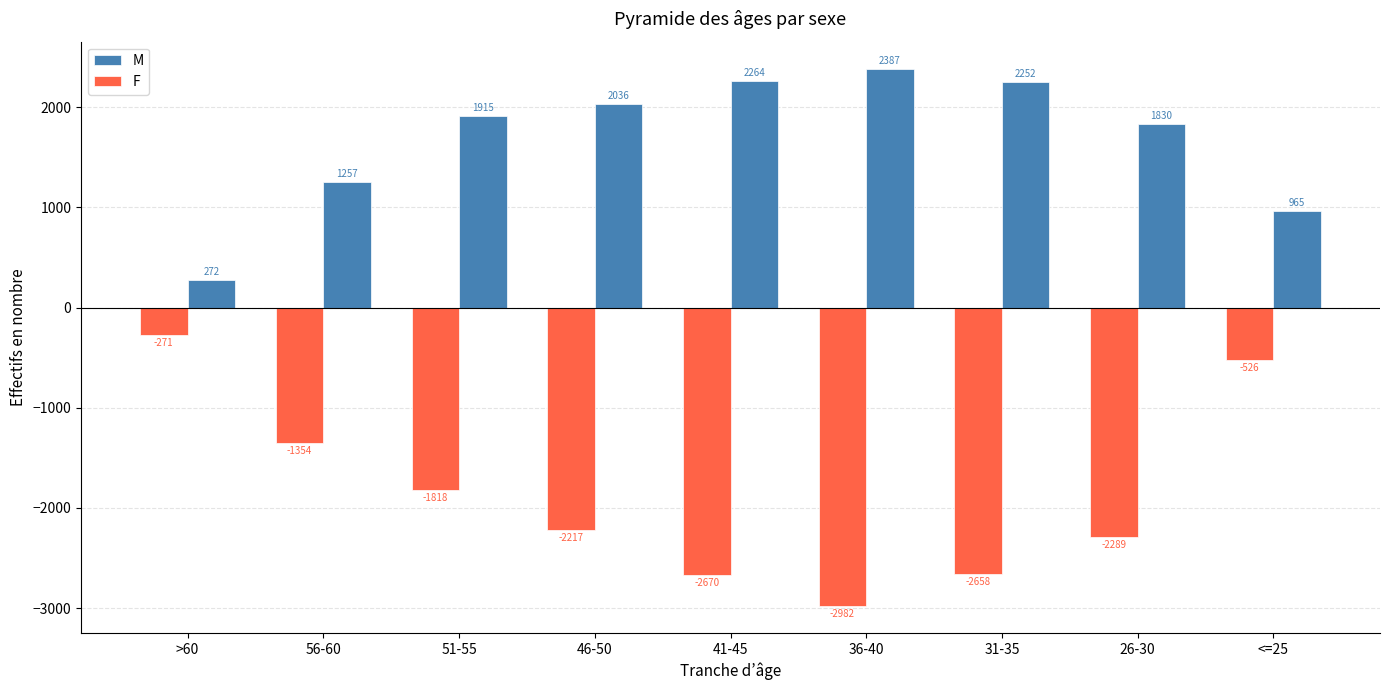

Is the value of M at 31-35 greater than the value of F at 51-55?

Yes